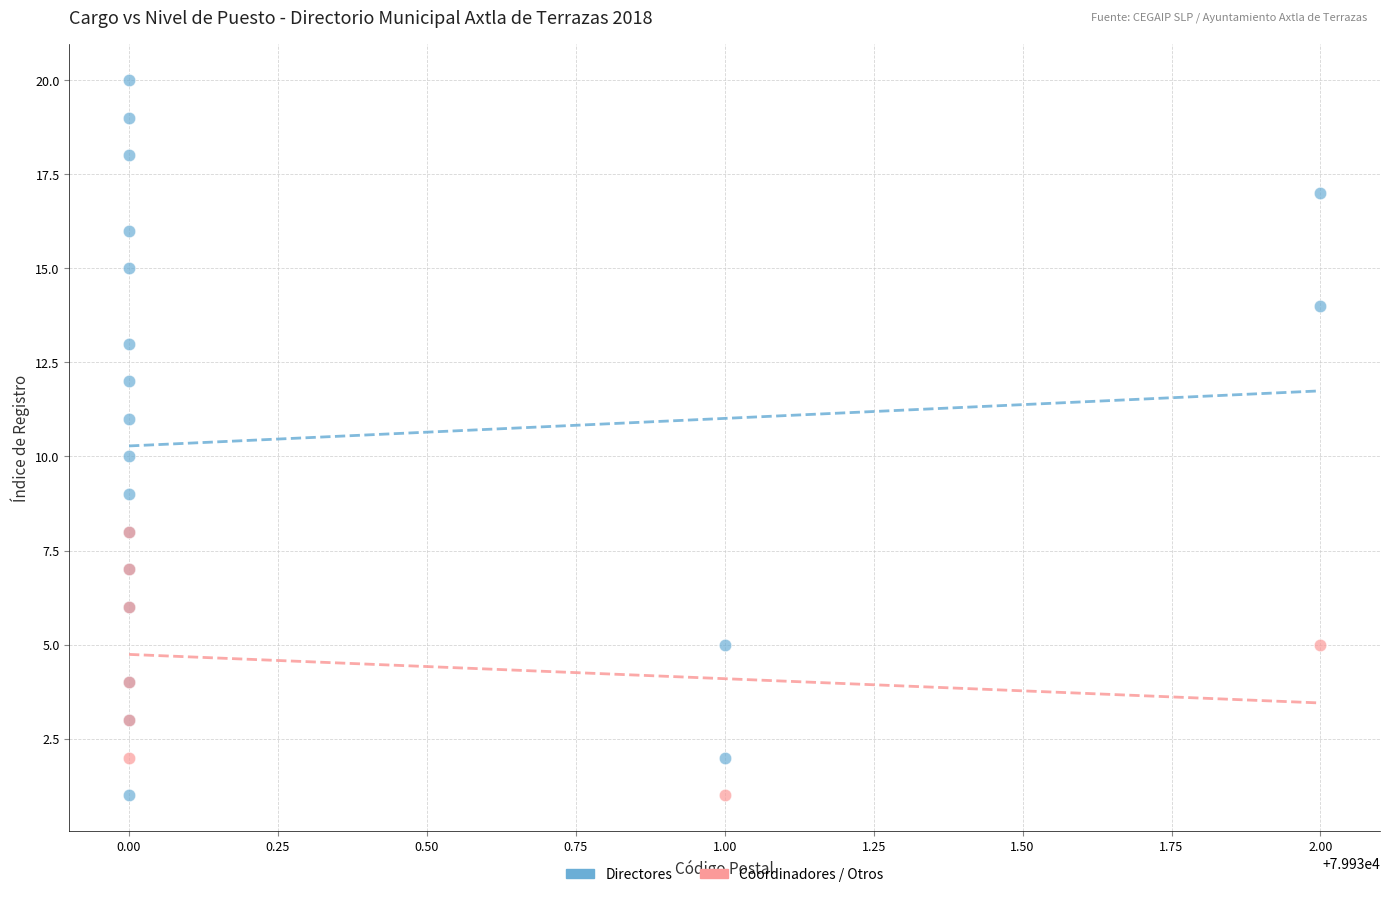

Which series reaches the maximum Y coordinate?

Directores